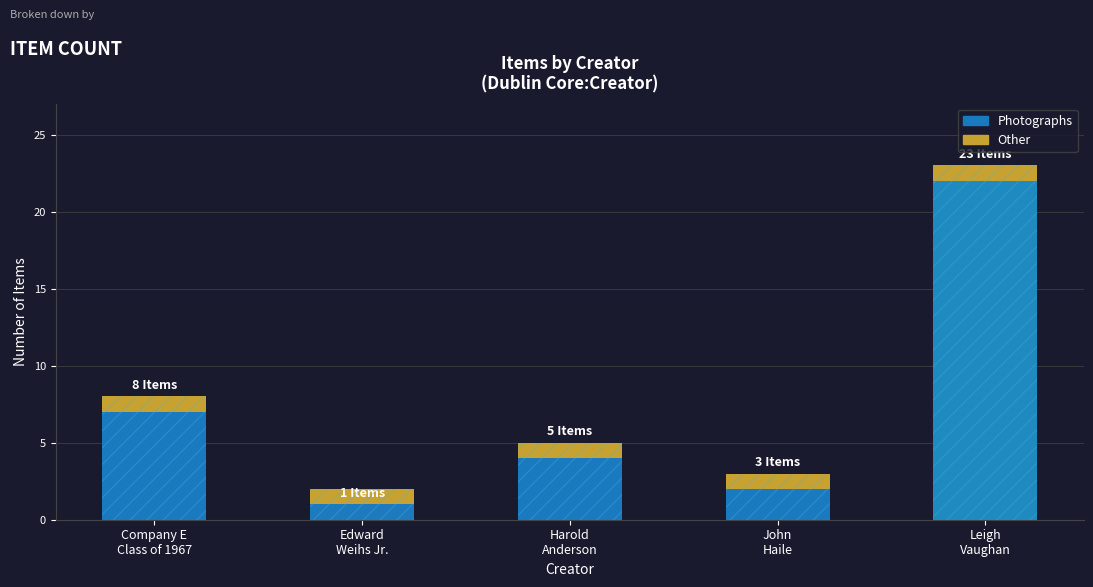

At which category is the sum across all series the highest?

Leigh
Vaughan